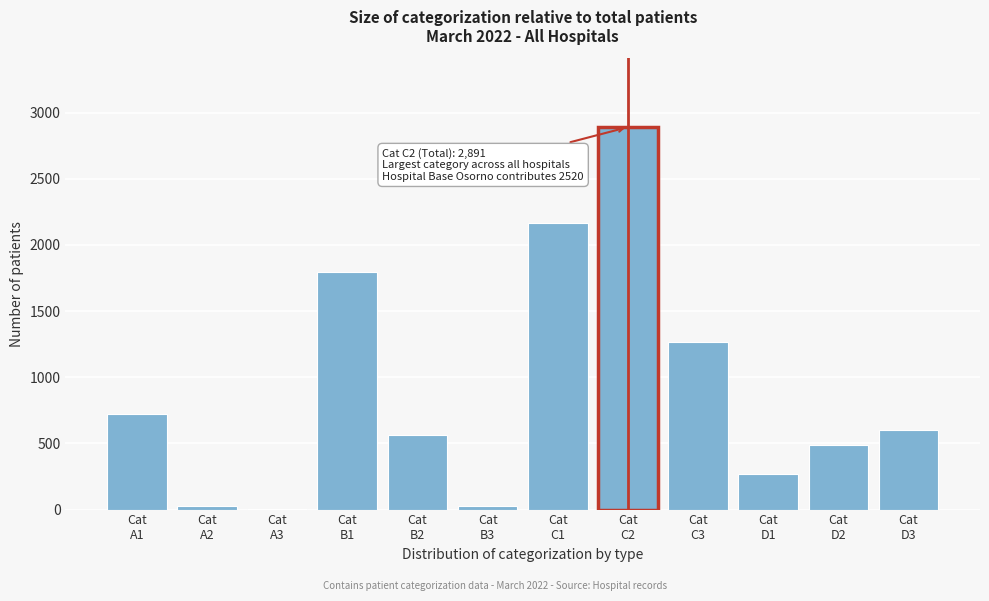

What is the maximum value shown in the chart?

2891